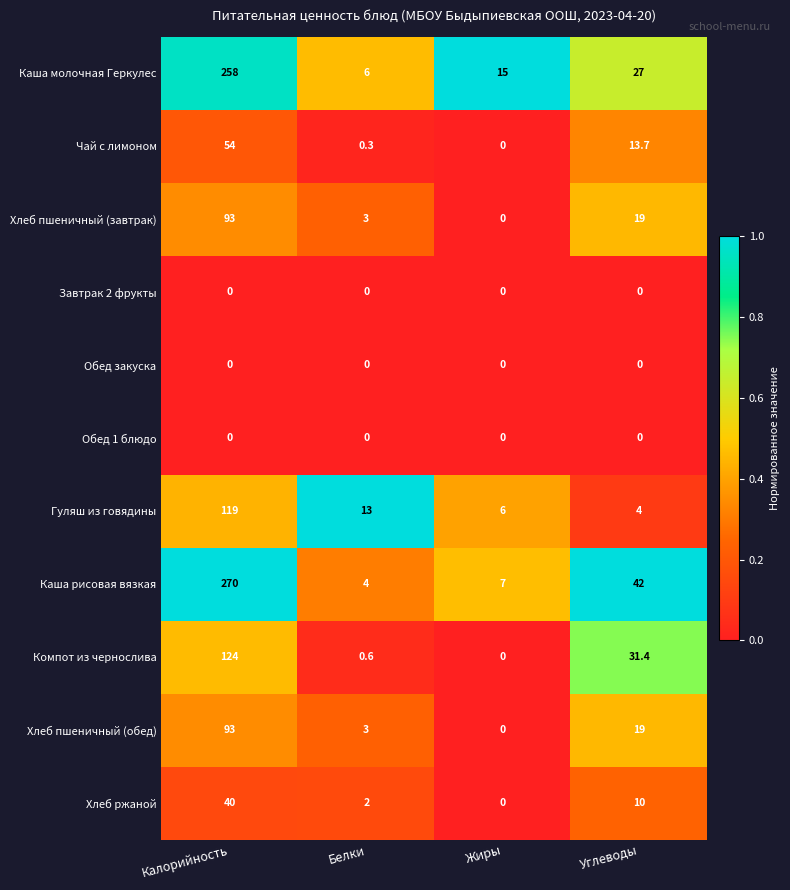

Which series has the largest total across all categories?

Каша рисовая вязкая